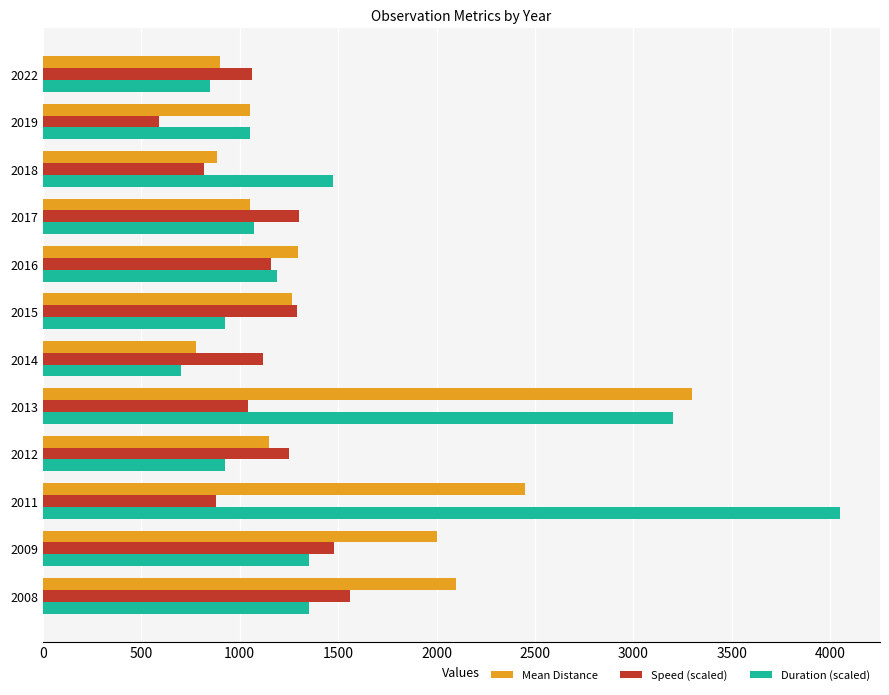

At how many categories does at least one series exceed 2604?

2